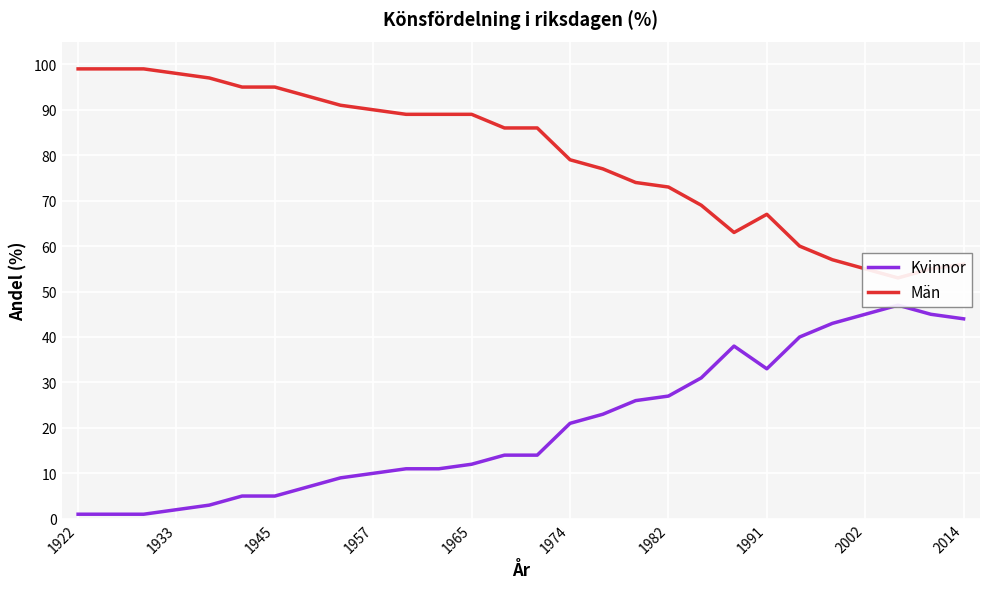

In Kvinnor, how many points are higher than both neighbors (excluding endpoints)?

2